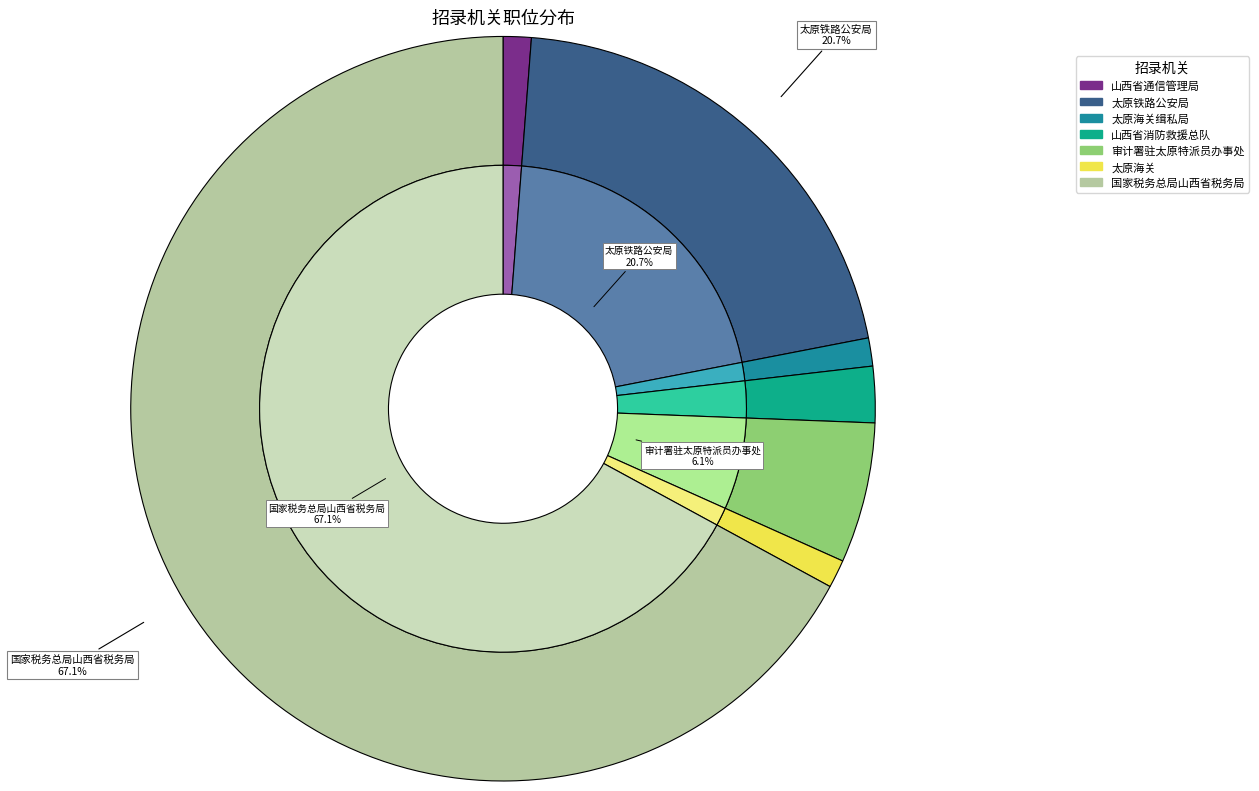

To the nearest percent, what is the combined percentage of 太原海关缉私局 and 太原铁路公安局?

22%